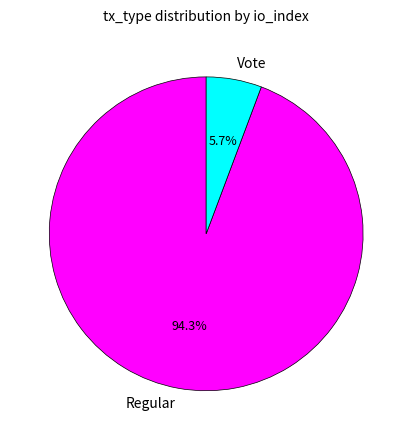

To the nearest percent, what is the average slice percentage?

50%